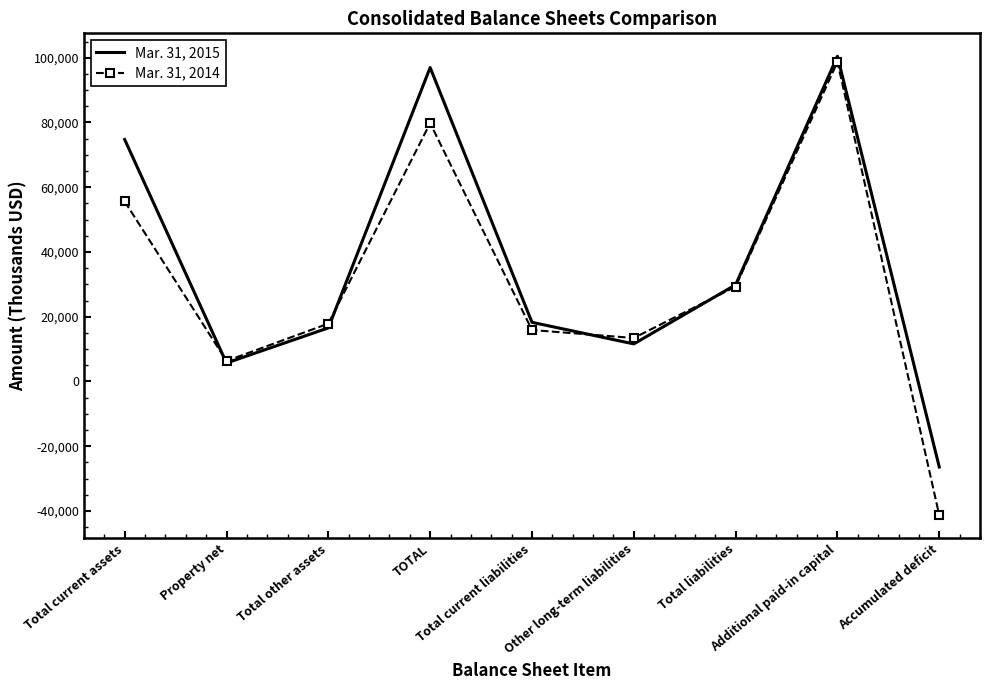

Where does the Mar. 31, 2015 series first go above 18267?

Total current assets